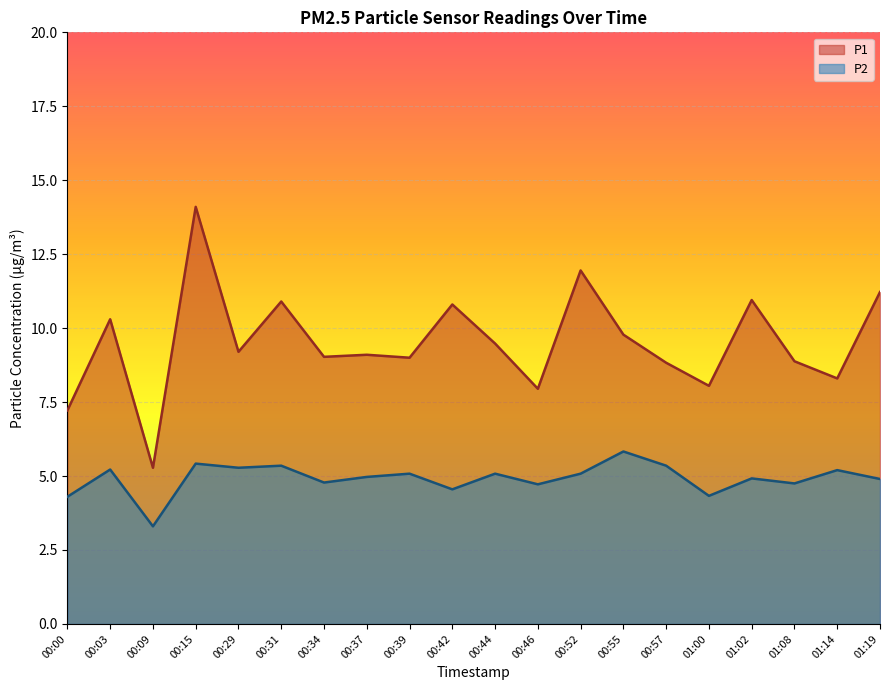

At which category does P2 reach its first local valley?

00:09